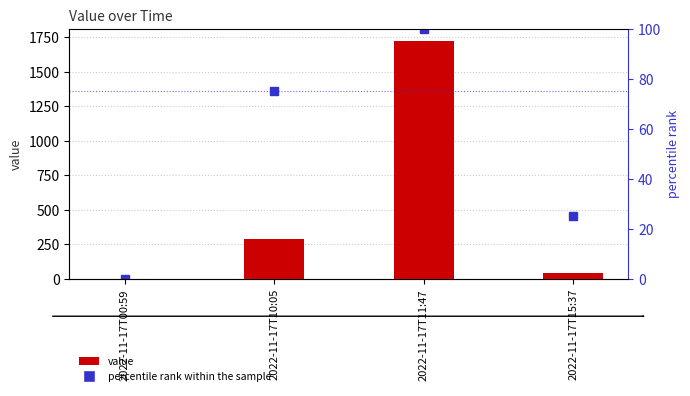

How many values in the value series are below 288?

2